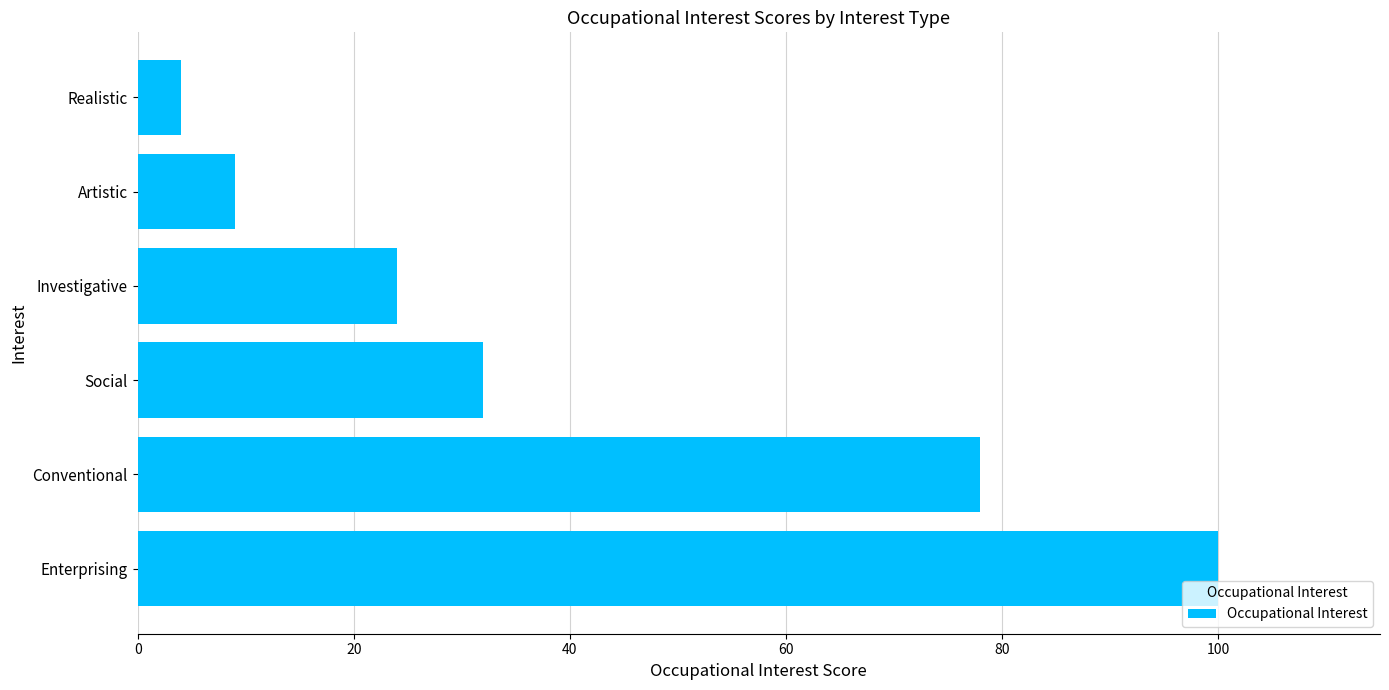

Rank the categories by value from lowest to highest.

Realistic, Artistic, Investigative, Social, Conventional, Enterprising